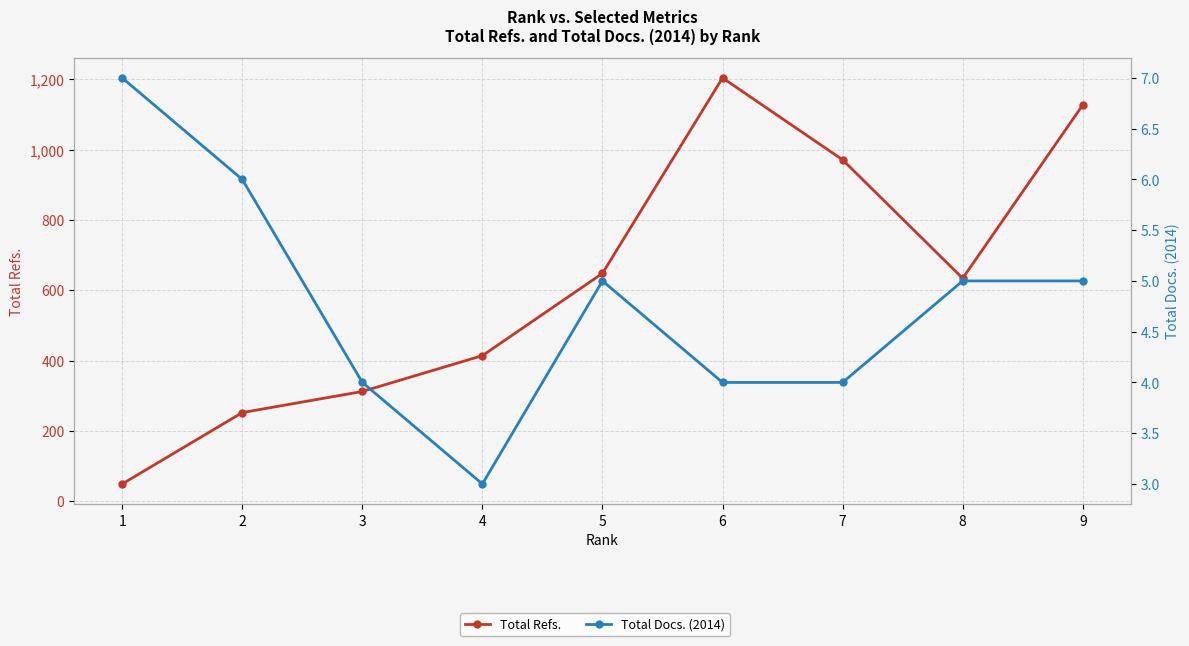

The value of Total Refs. at 5 is 424. True or false?

False